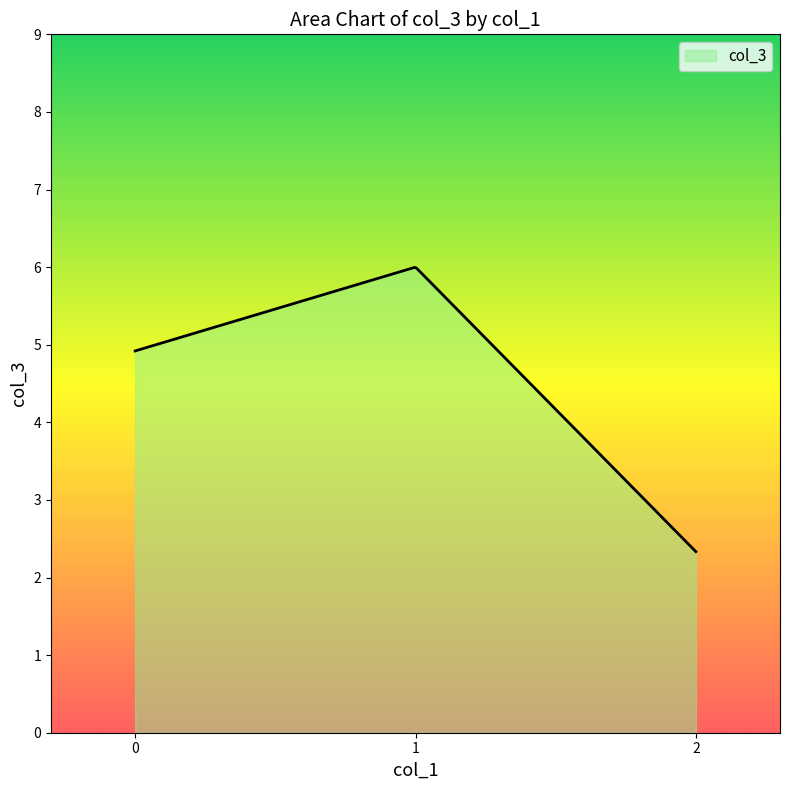

What is the maximum value shown in the chart?

6.0